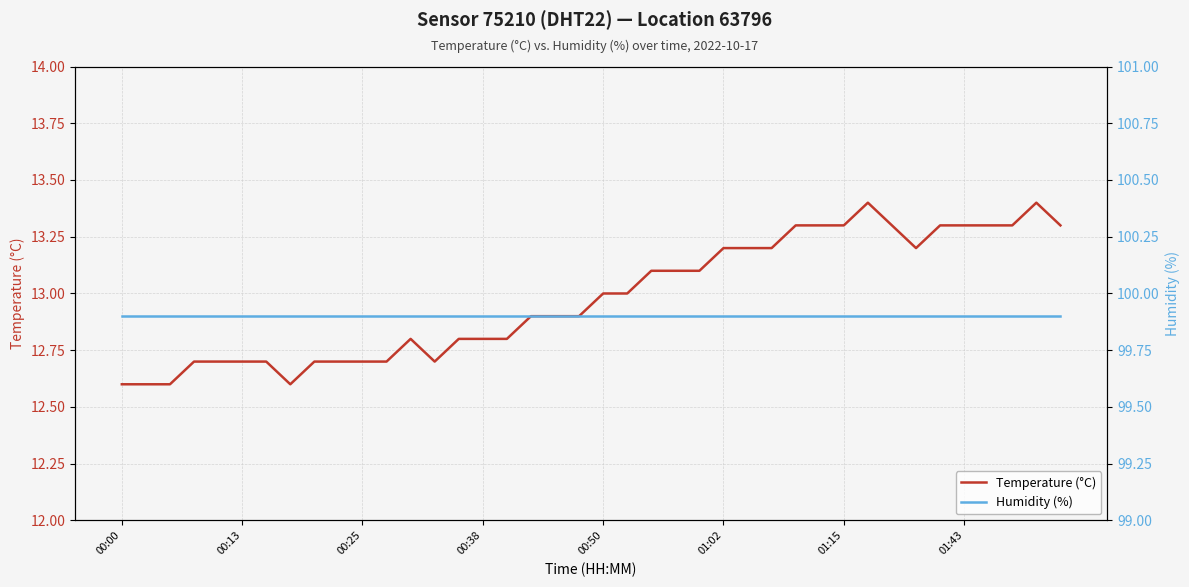

How many values in the Temperature (°C) series exceed 13?

18